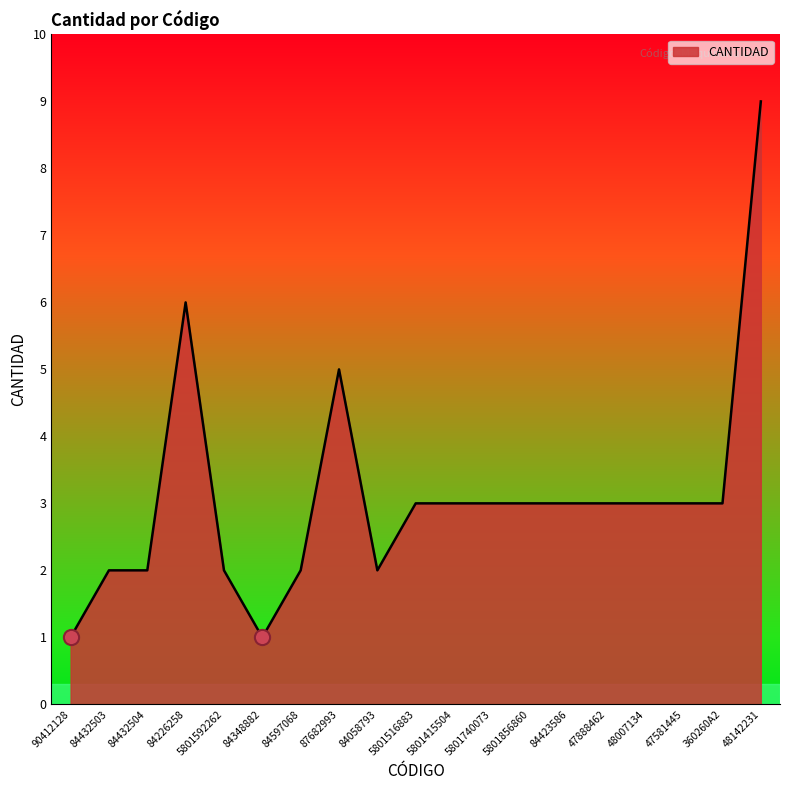

What is the change in value from 84432503 to 360260A2?

+1